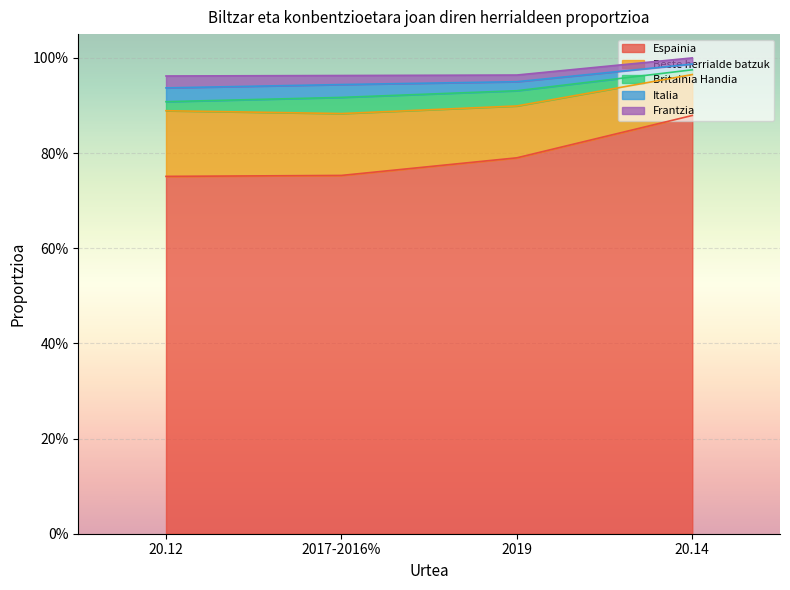

True or false: Espainia and Italia intersect in this chart.

False